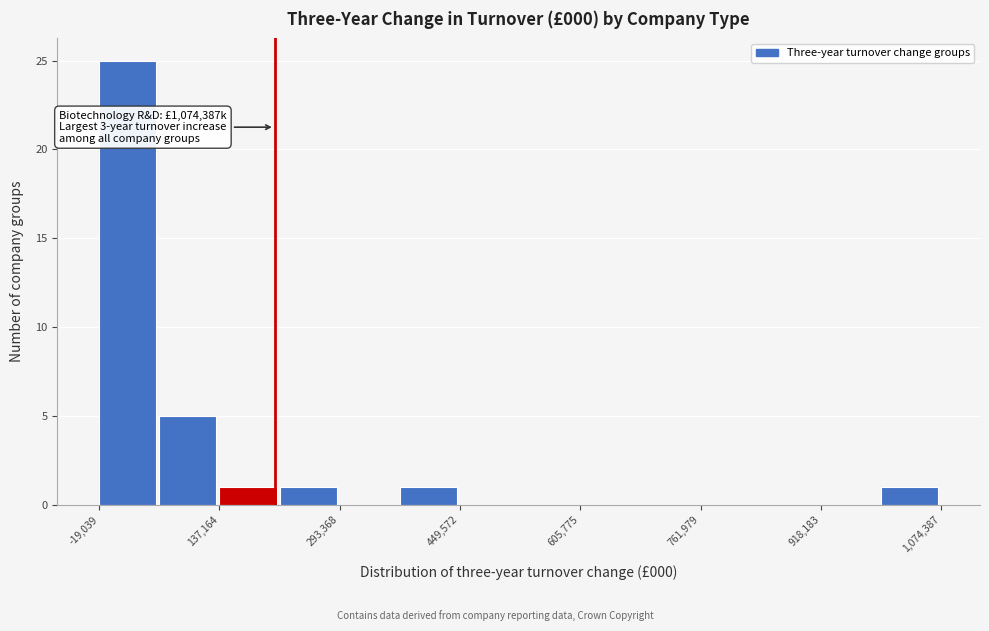

Around what value on the x-axis is the tallest bar? Give the approximate position of its centre, as read against the axis.

20000